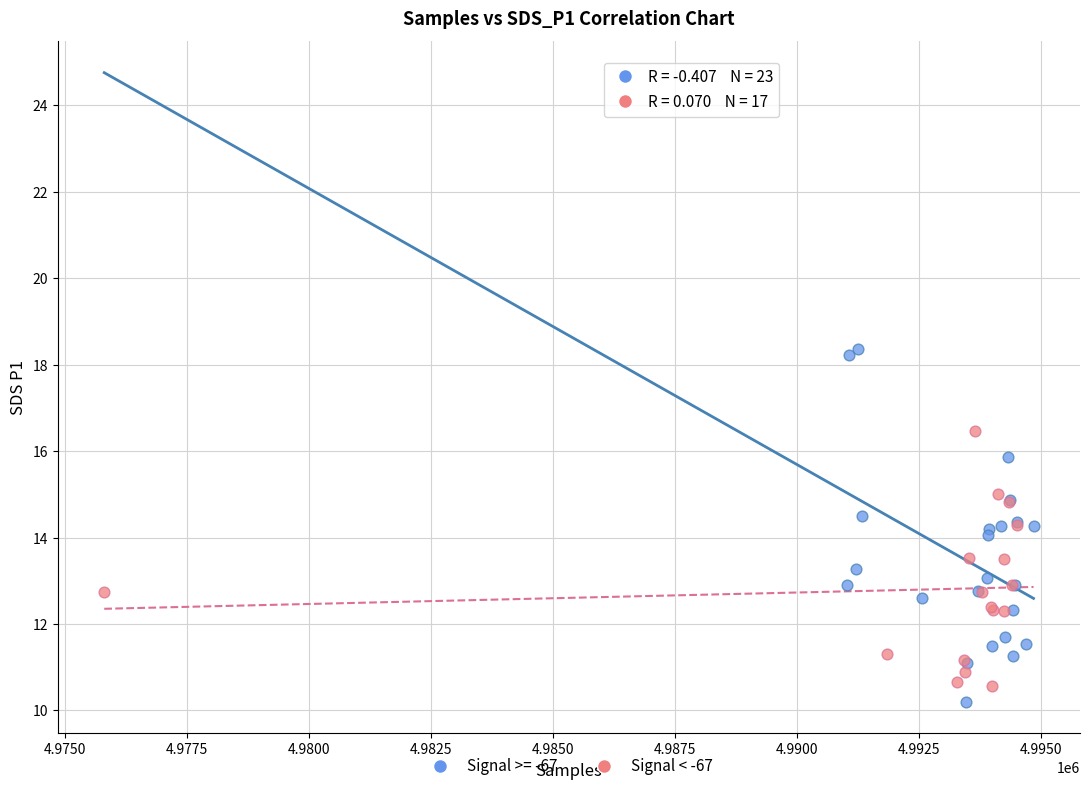

Which series reaches the maximum Y coordinate?

Signal >= -67